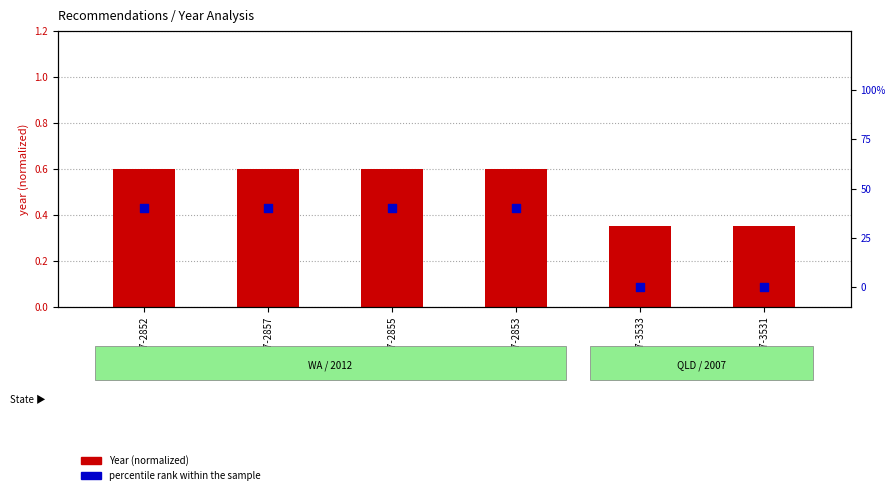

Which series contains the lowest Y value?

percentile rank within the sample